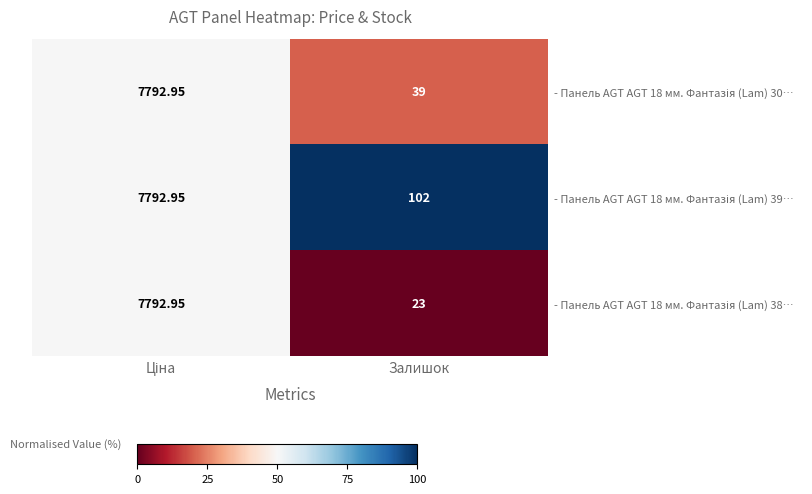

Which label corresponds to the smallest value in the chart?

Залишок